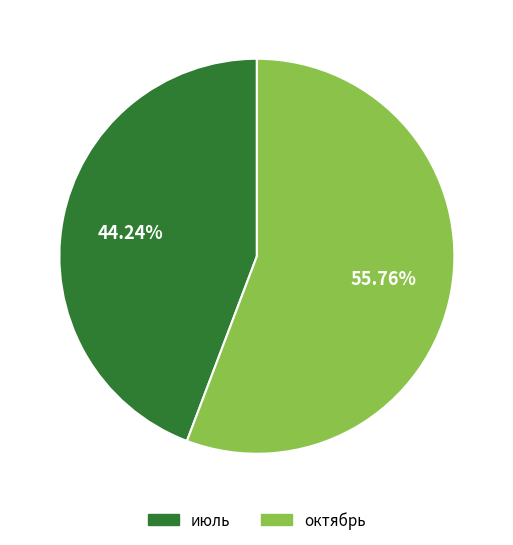

Approximately how many times larger is the value at октябрь compared to июль?

1.3